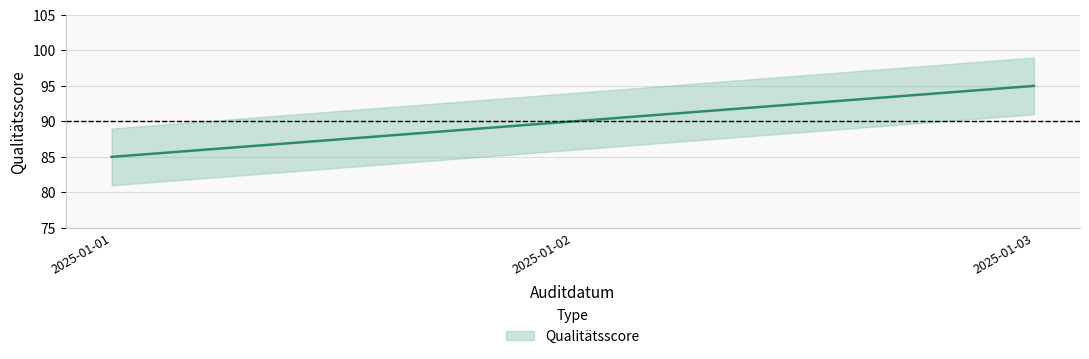

Reading left to right, extract all data points from this chart.

2025-01-01=85	2025-01-02=90	2025-01-03=95